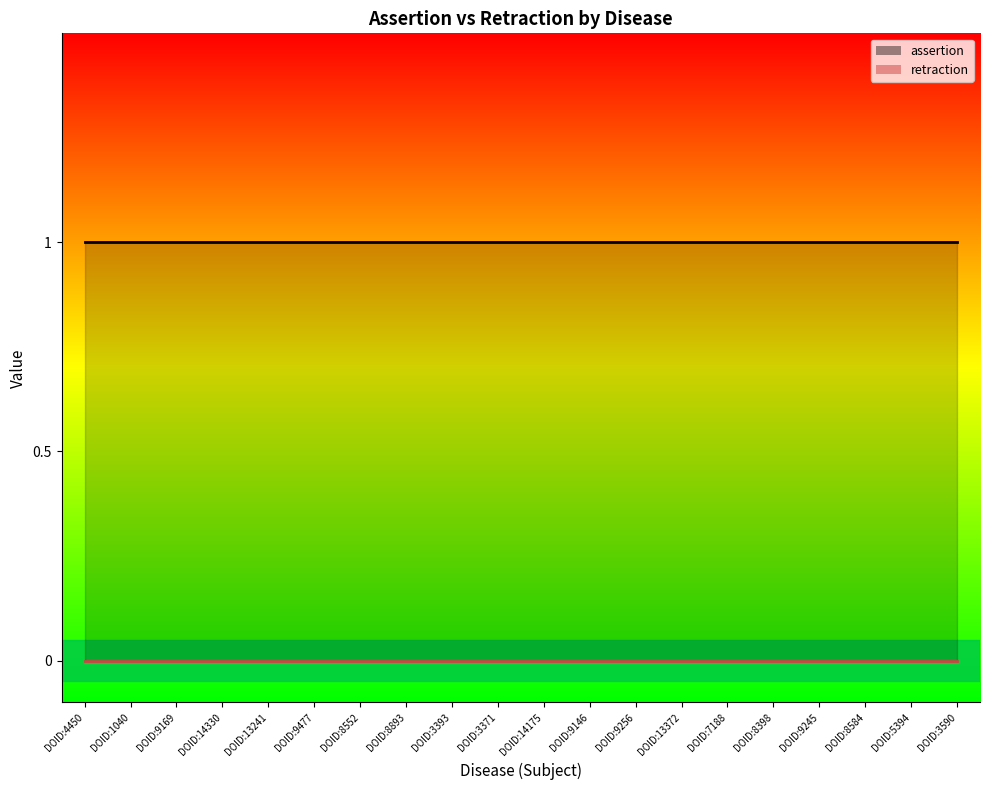

Which series changed the most between DOID:8398 and DOID:8584?

assertion